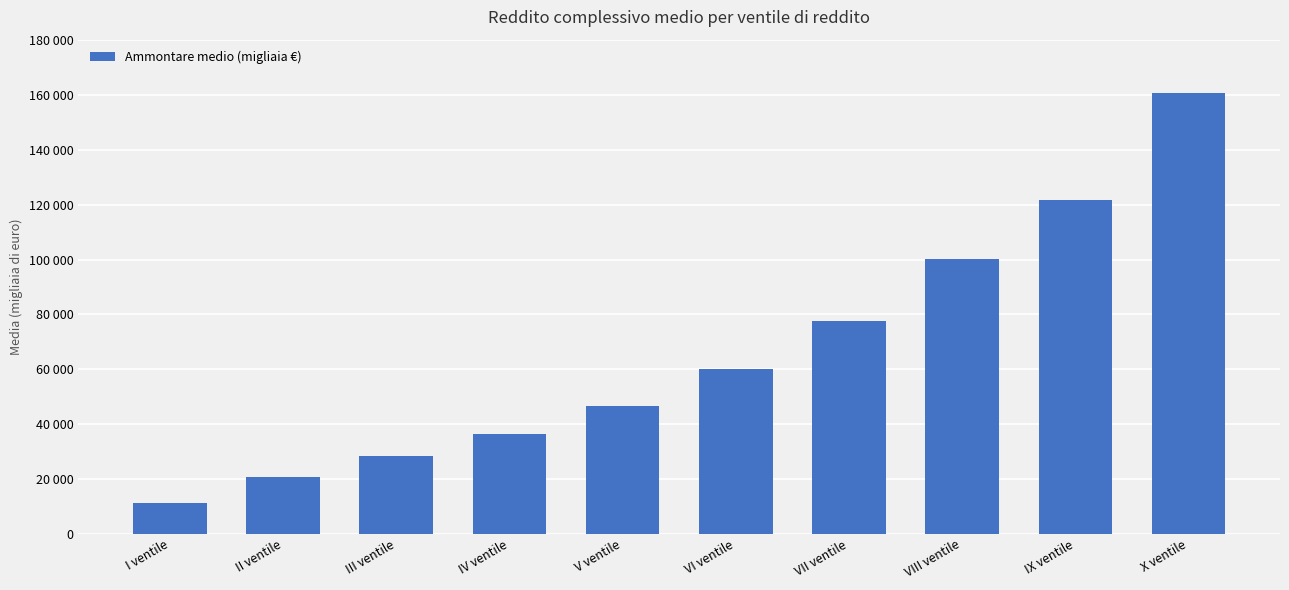

Where does the data first go above 60175?

VII ventile